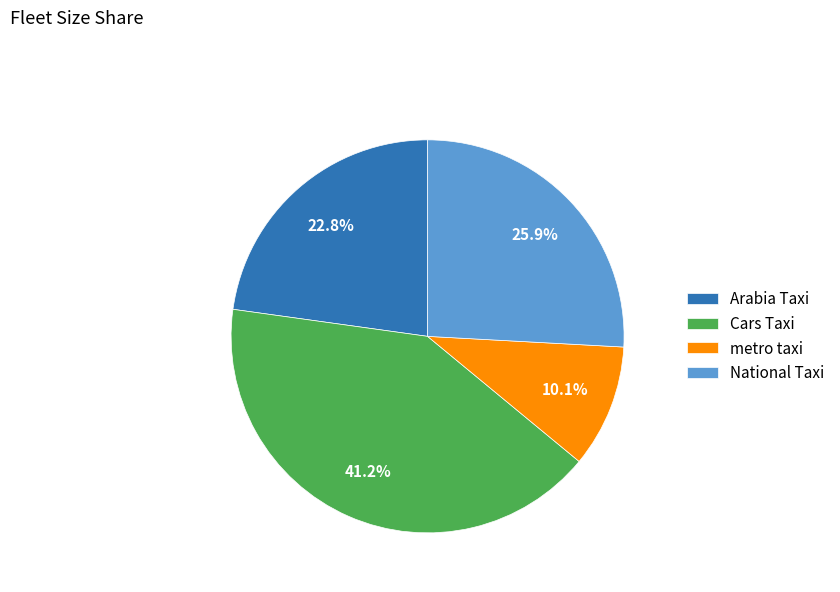

To the nearest percent, what is the combined percentage of Cars Taxi and metro taxi?

51%